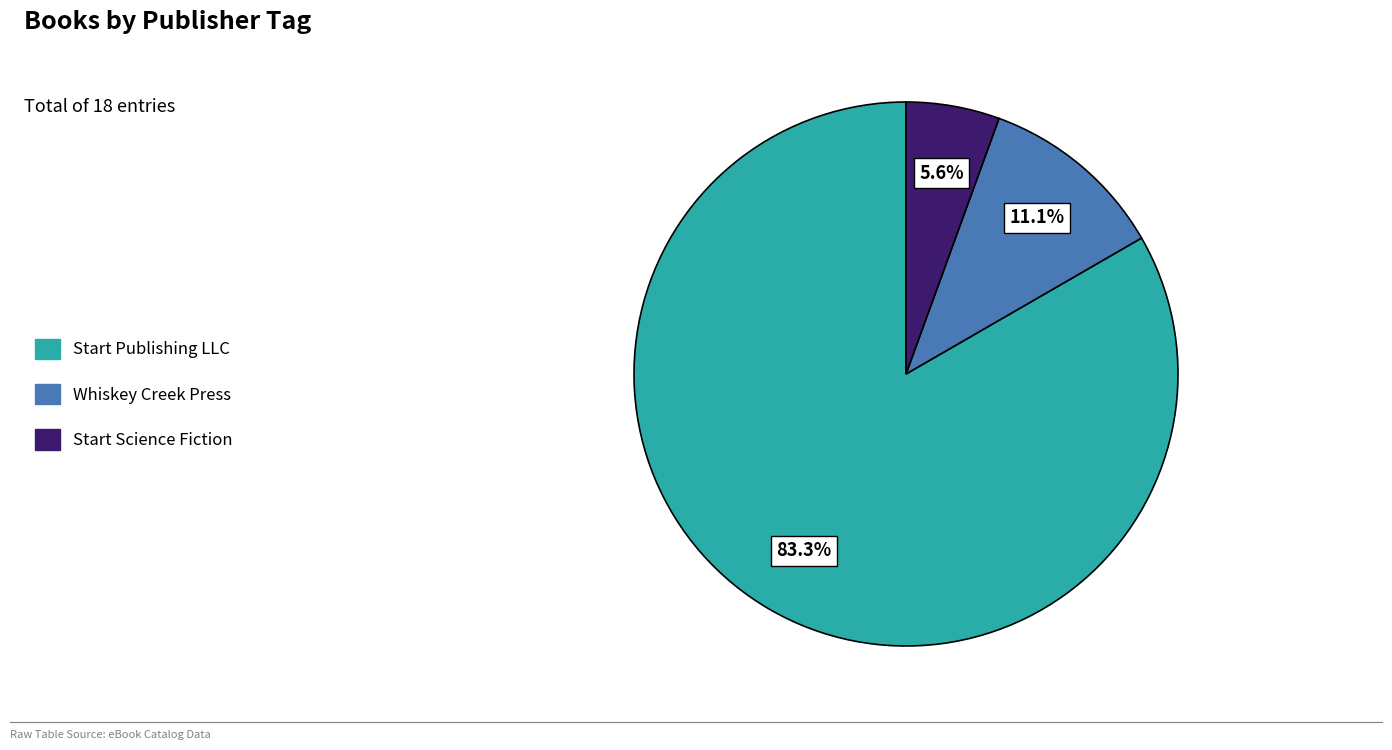

Rank the categories by value from highest to lowest.

Start Publishing LLC, Whiskey Creek Press, Start Science Fiction